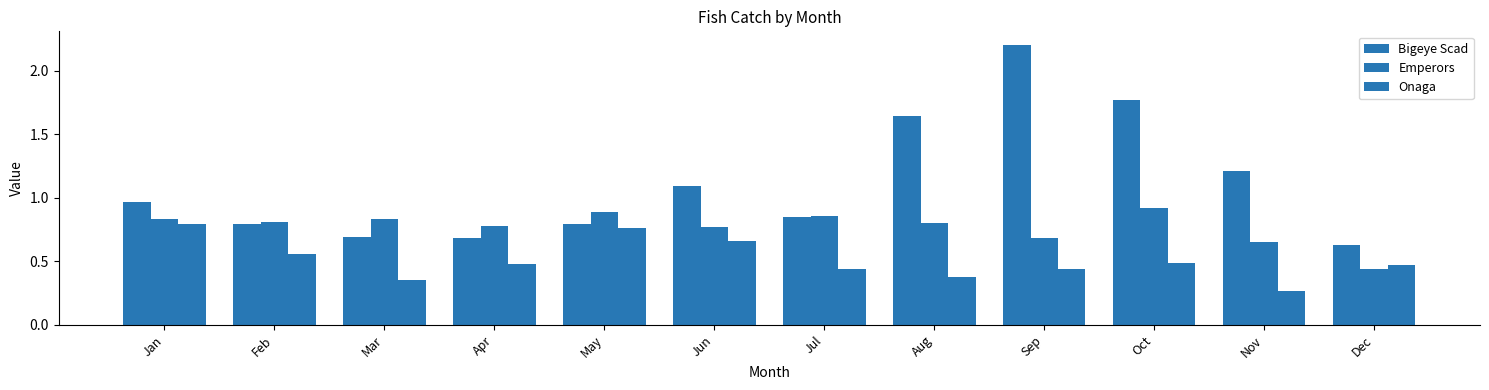

How many groups of bars are there?

12